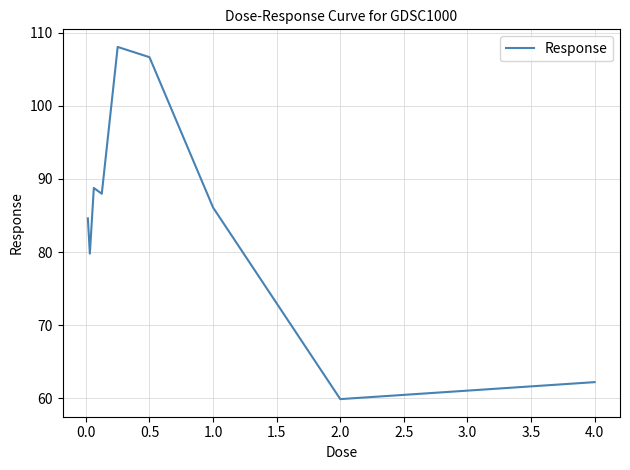

How many values are below 86?

4